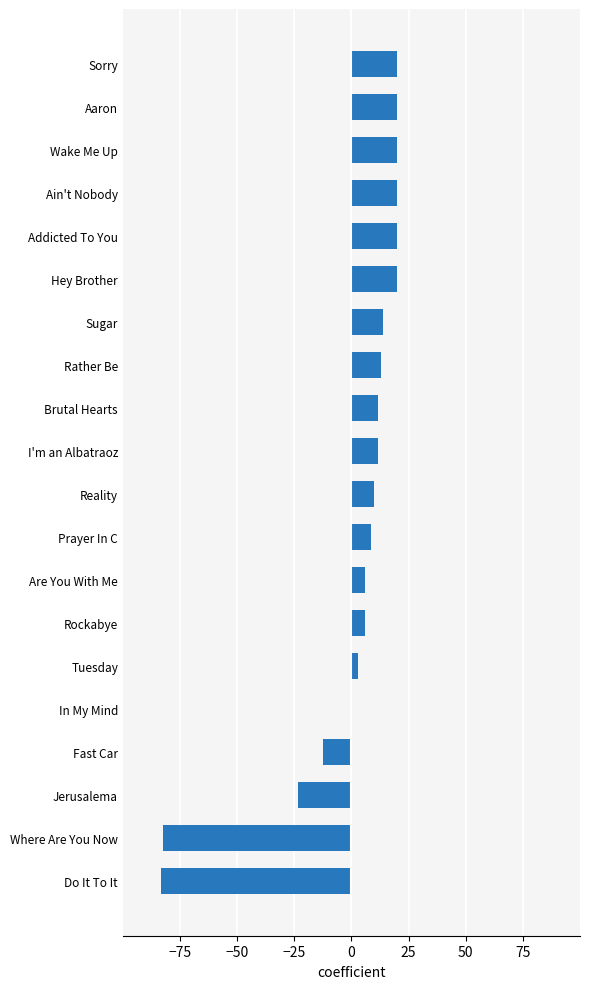

What is the sum of the values at Reality and Fast Car?

-2.5